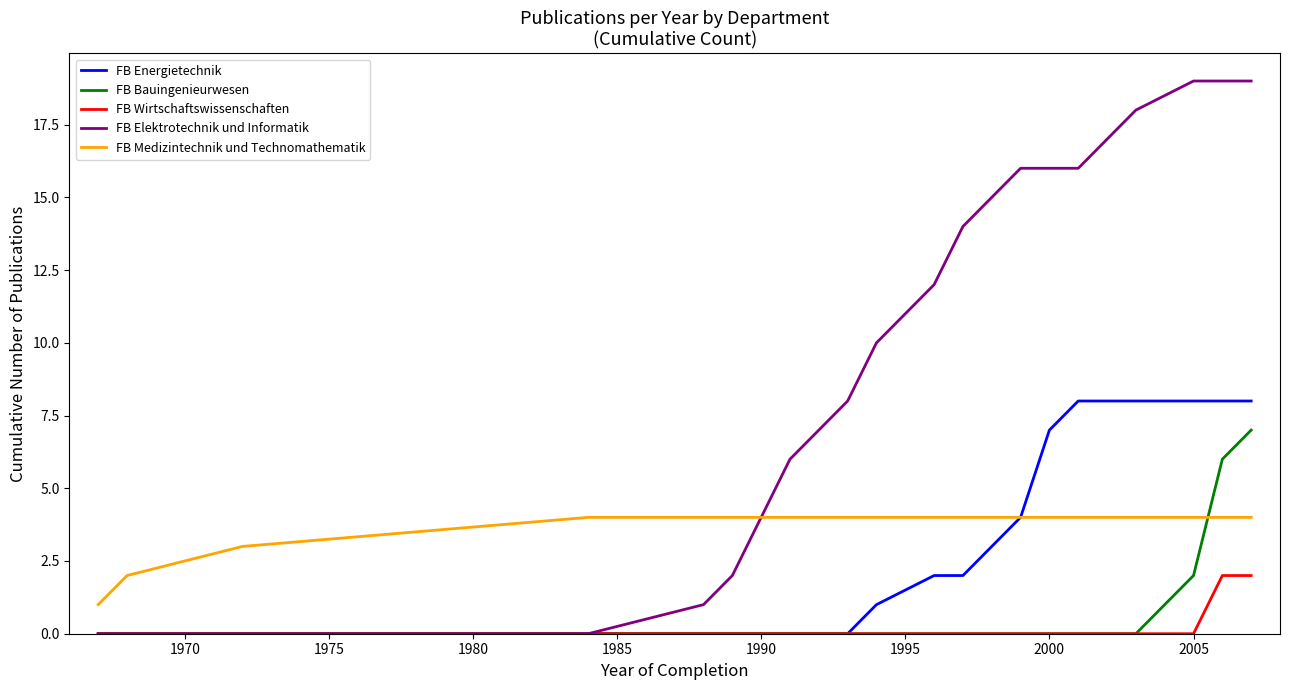

What is the maximum value for FB Medizintechnik und Technomathematik?

4